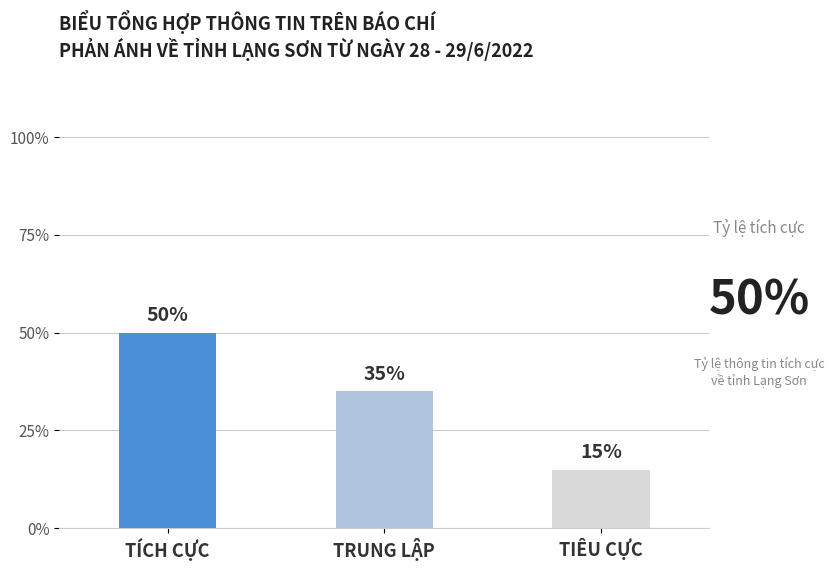

What is the sum of the values at TIÊU CỰC and TRUNG LẬP?

0.5